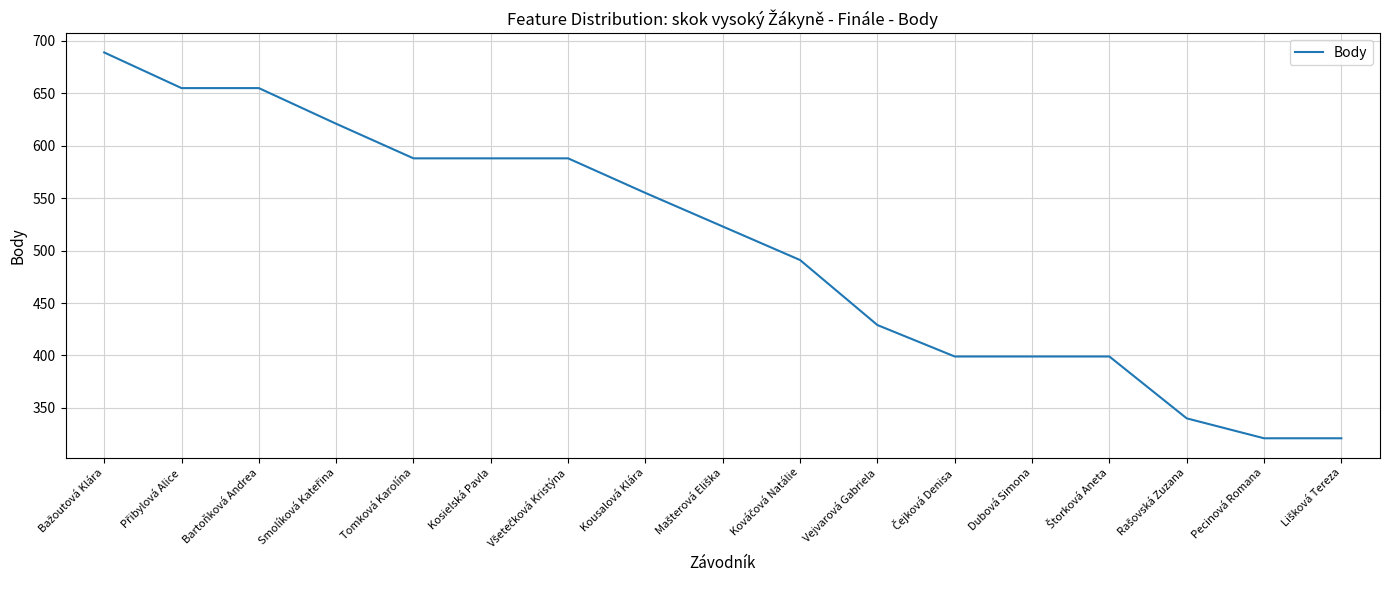

The chart shows a value of 588 at Kosielská Pavla. True or false?

True